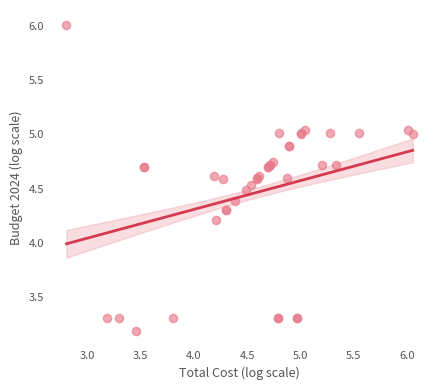

What Y value in the scatter plot is closest to 4?

4.2